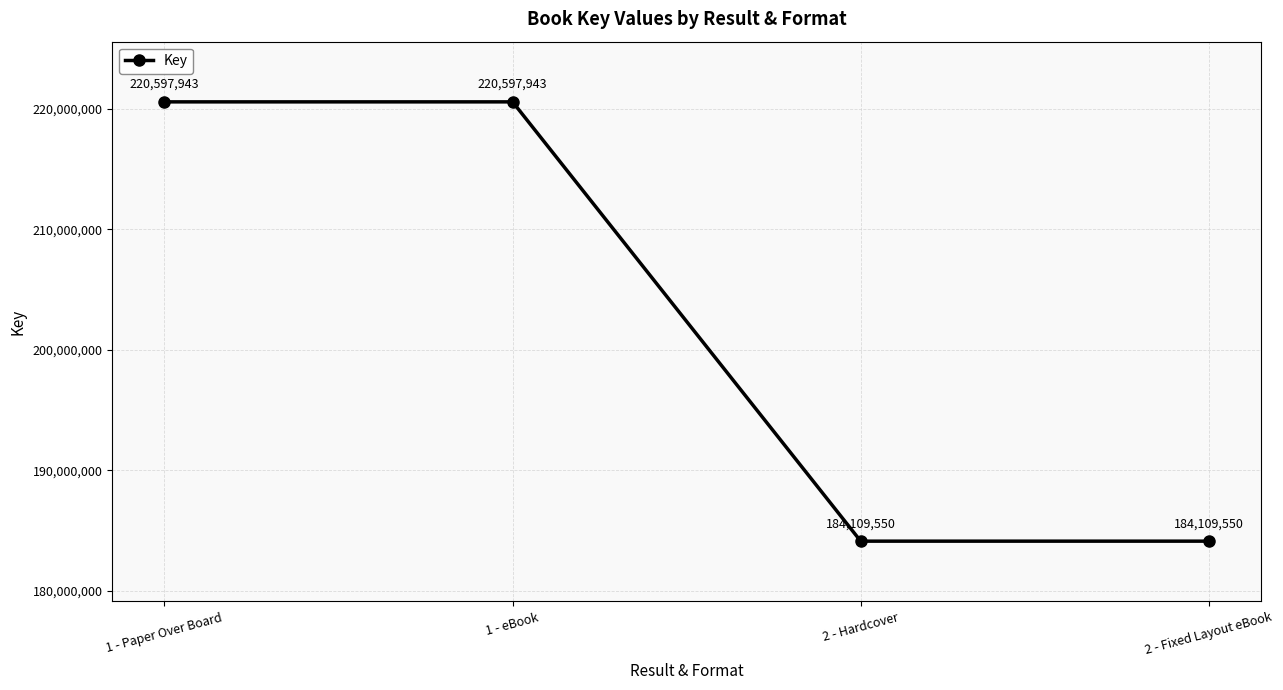

Approximately how many times larger is the value at 2 - Fixed Layout eBook compared to 1 - eBook?

0.8